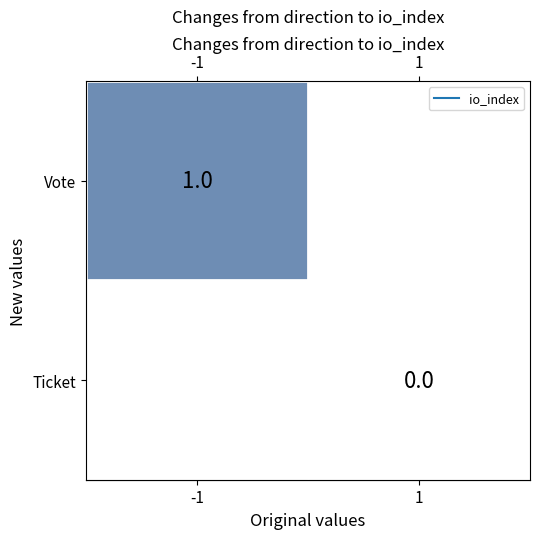

Which category has the highest value across all series?

-1